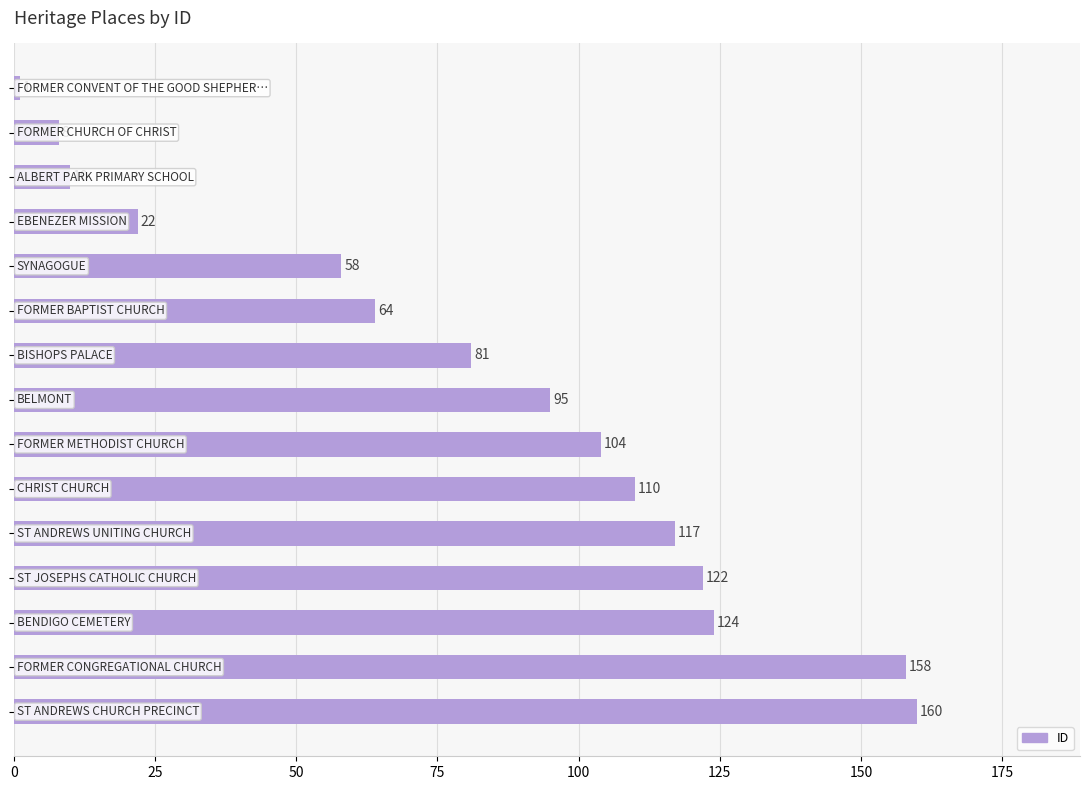

What is the greatest value displayed?

160